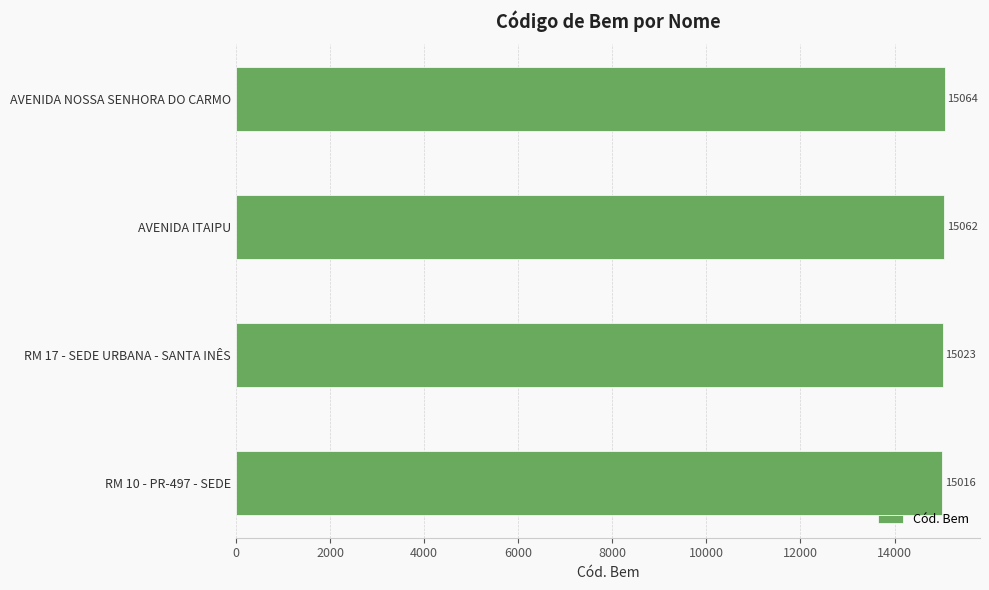

At which label is the value closest to 15040?

RM 17 - SEDE URBANA - SANTA INÊS